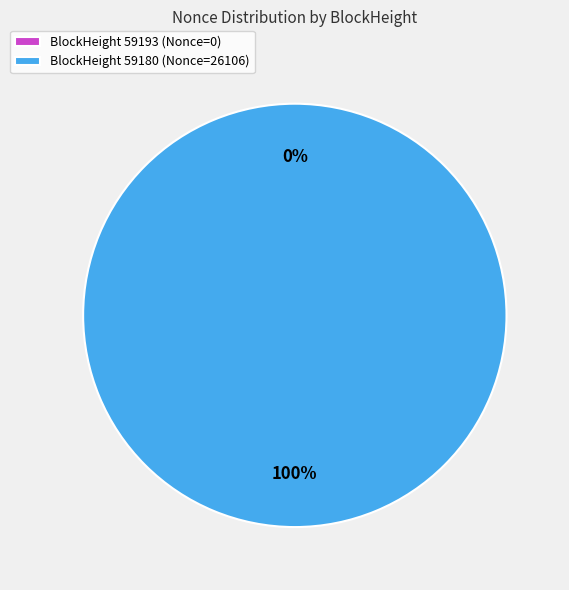

The 59180 slice represents 100% of the pie. True or false?

True